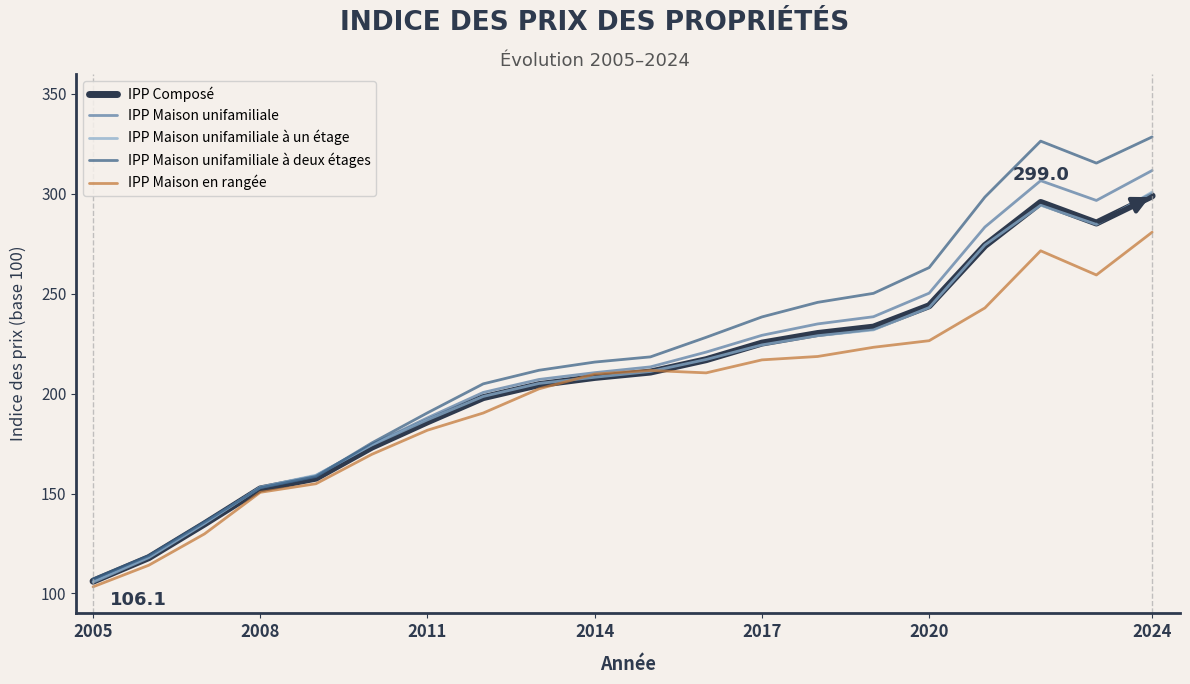

What is the maximum value for IPP Composé?

299.0